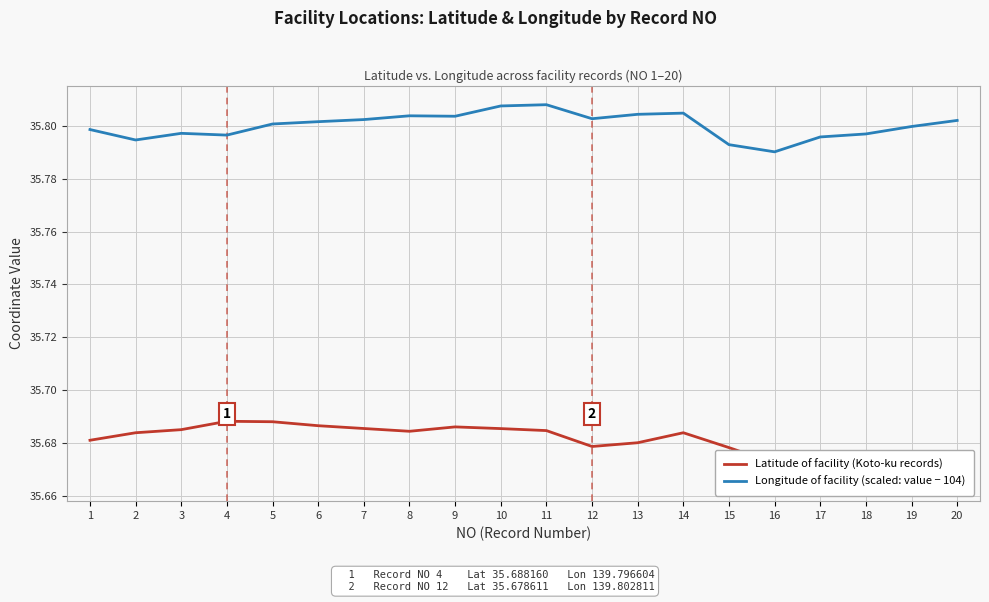

Is the value of Latitude of facility (Koto-ku records) at 6 greater than the value of Longitude of facility (scaled: value − 104) at 7?

No